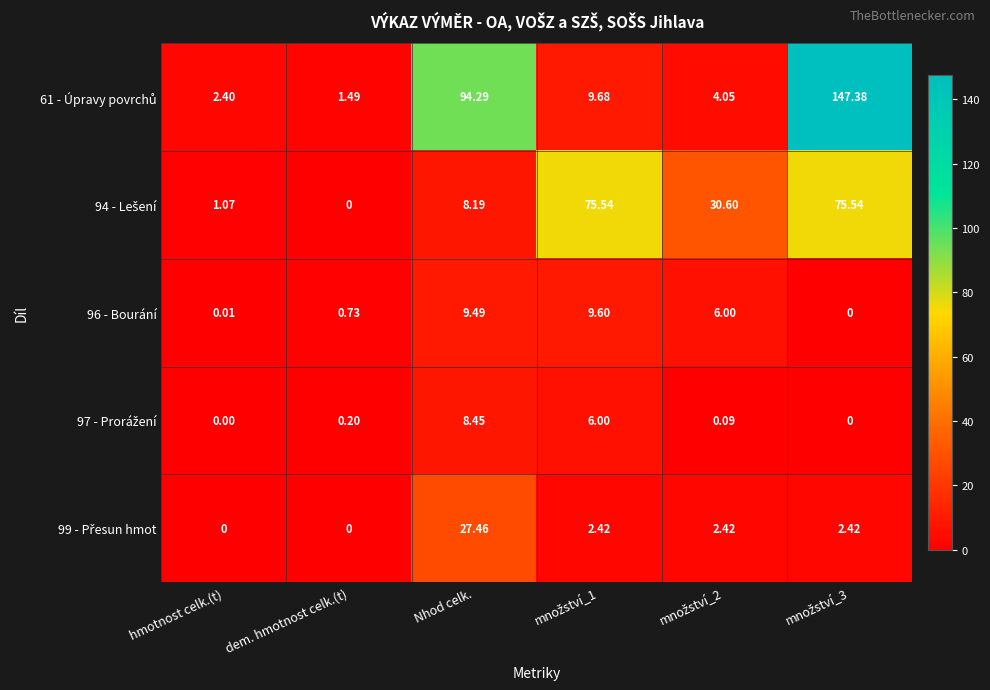

How many series are shown in this chart?

5